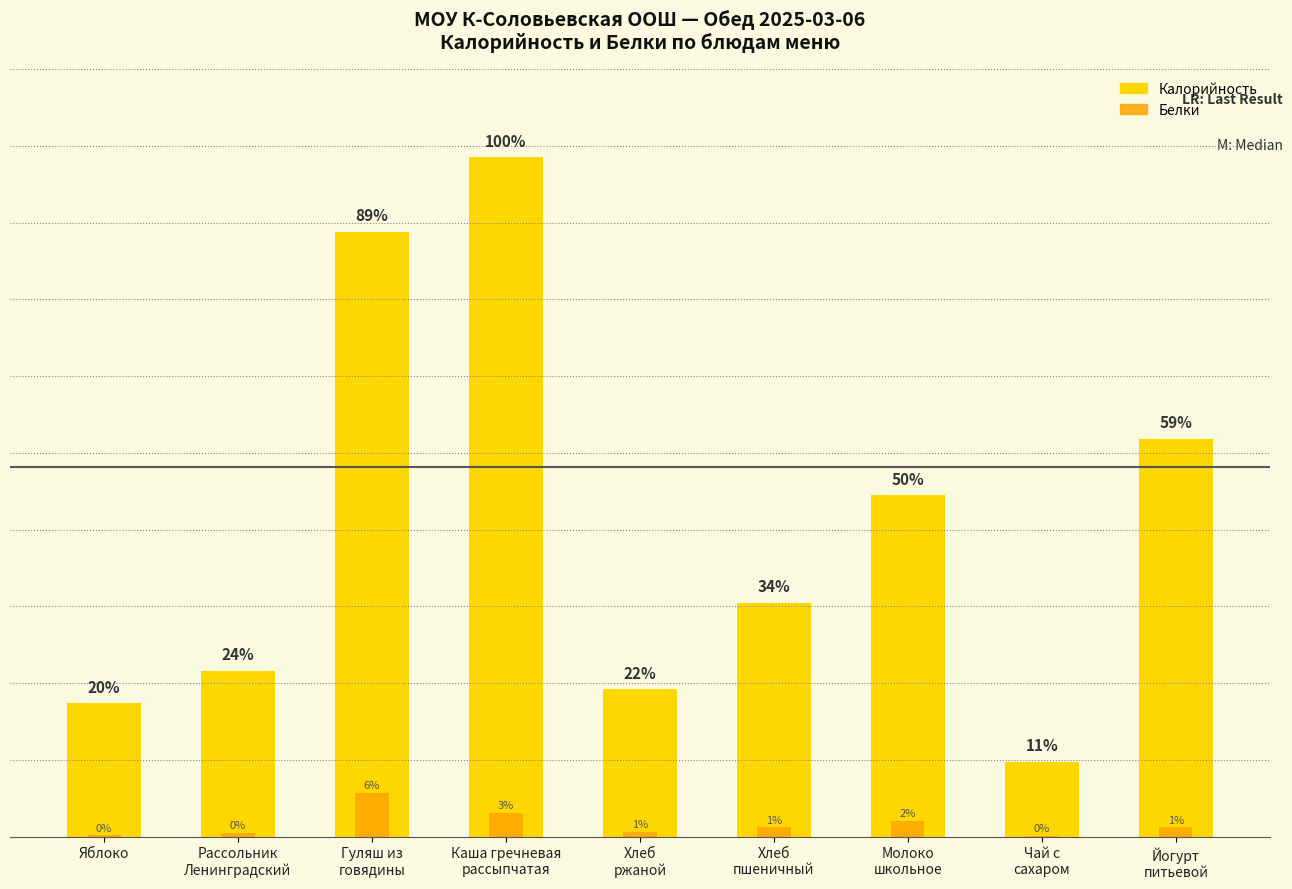

What is the approximate value of Белки at Хлеб
ржаной?

1.7